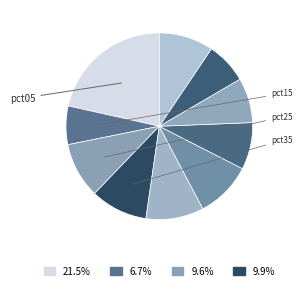

To the nearest percent, what is the difference between the largest and smallest slice percentages?

15%